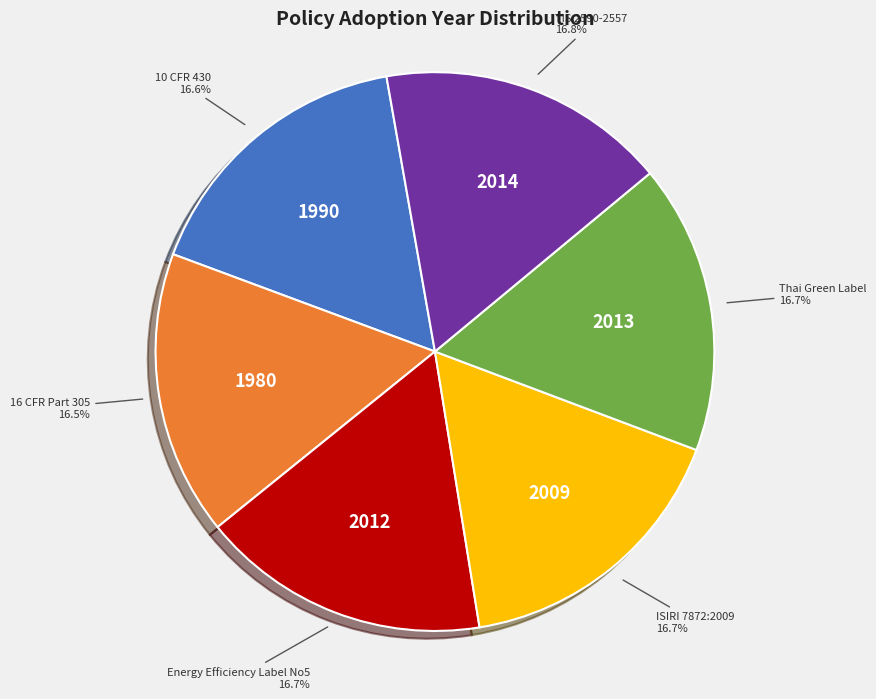

Is there any slice that represents more than half of the pie?

No